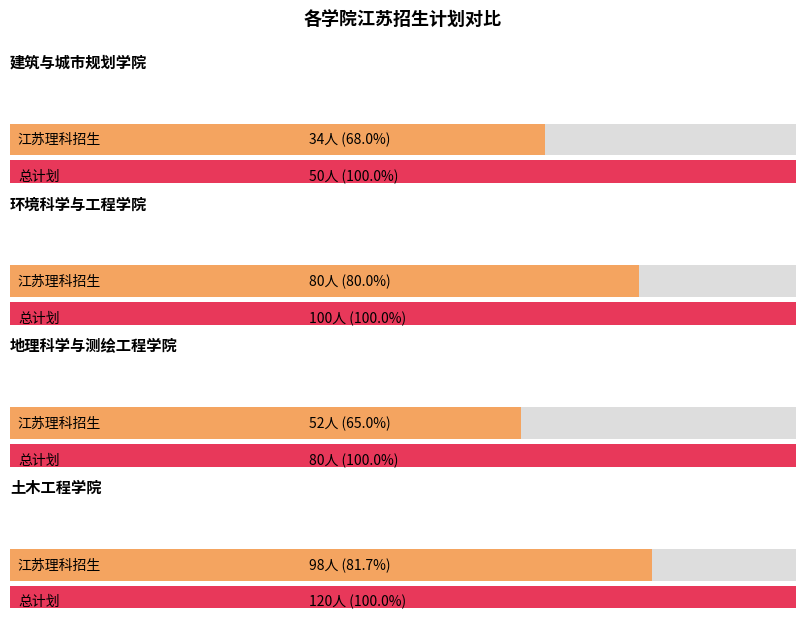

At how many categories does at least one series exceed 59?

3